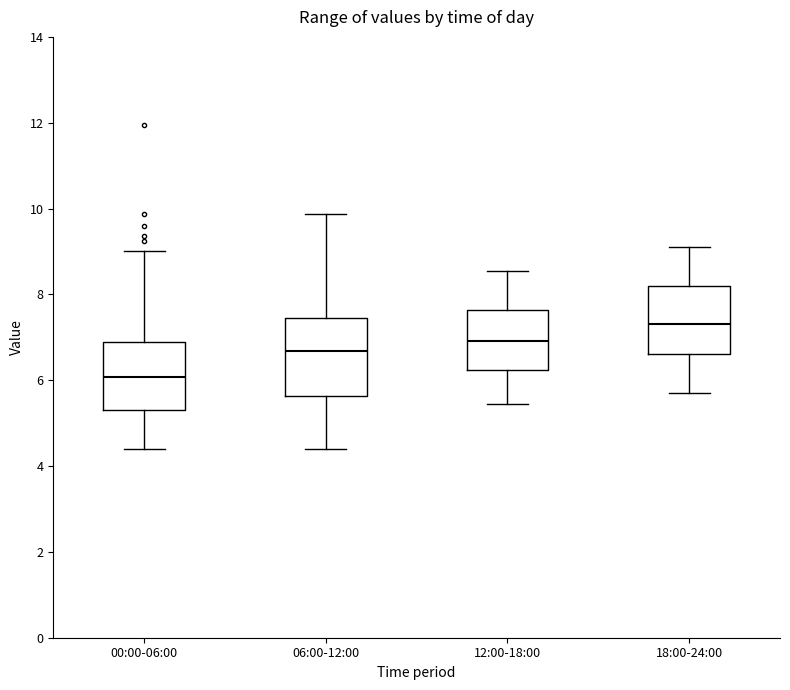

Reading left to right, transcribe this box plot: for each box, give where its median line is, the range the box spans, and where its two whiskers end, as read against the y-axis. The values are not printed on the chart, so give them approximately, as read against the axis.

00:00-06:00: median 6.0, box 5.4 to 6.8, whiskers 4.4 to 9.0
06:00-12:00: median 6.6, box 5.6 to 7.4, whiskers 4.4 to 9.8
12:00-18:00: median 7.0, box 6.2 to 7.6, whiskers 5.4 to 8.6
18:00-24:00: median 7.4, box 6.6 to 8.2, whiskers 5.8 to 9.2